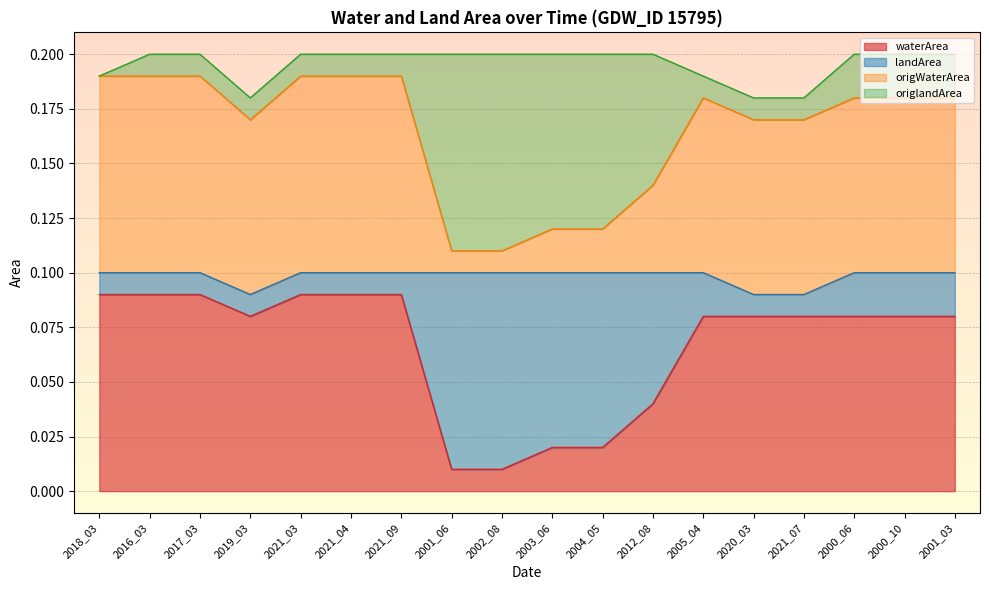

What is the sum of the origWaterArea values at 2003_06 and 2000_06?

0.3